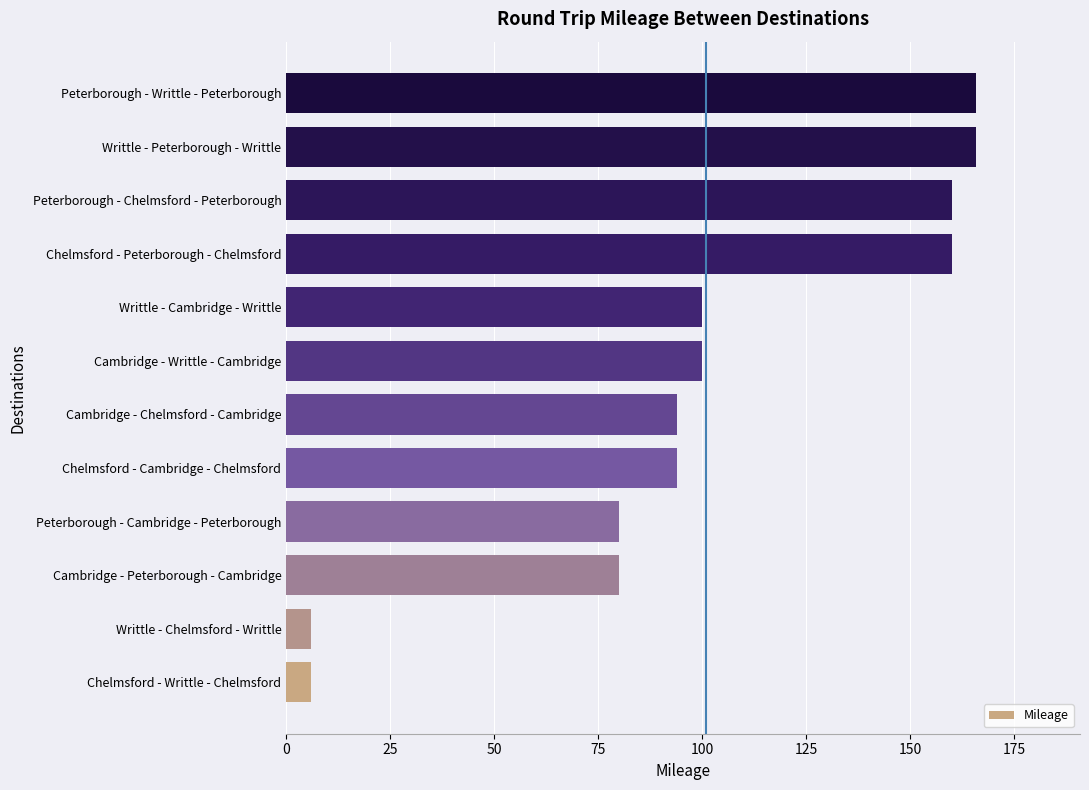

Between Cambridge - Chelmsford - Cambridge and Cambridge - Writtle - Cambridge, which is larger?

Cambridge - Writtle - Cambridge